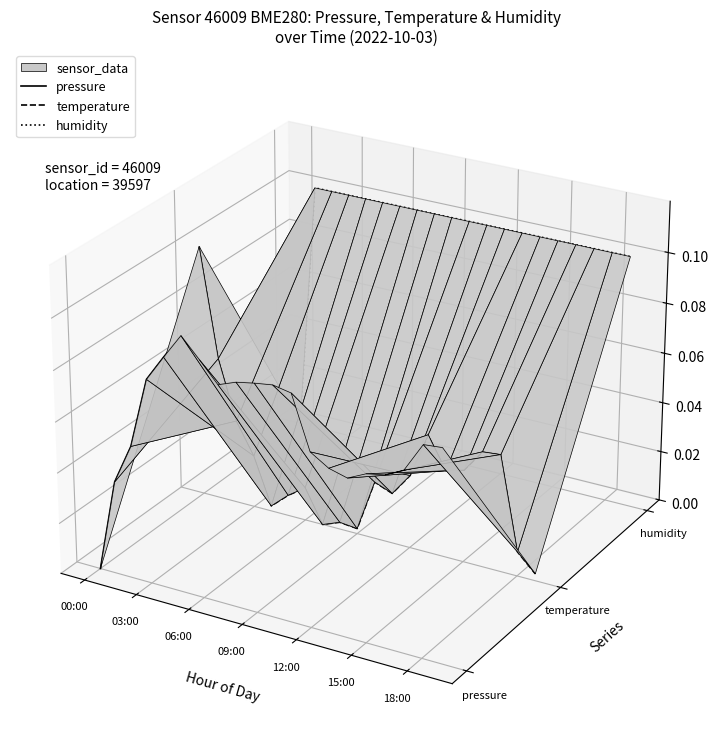

Which series has the widest spread of values?

temperature